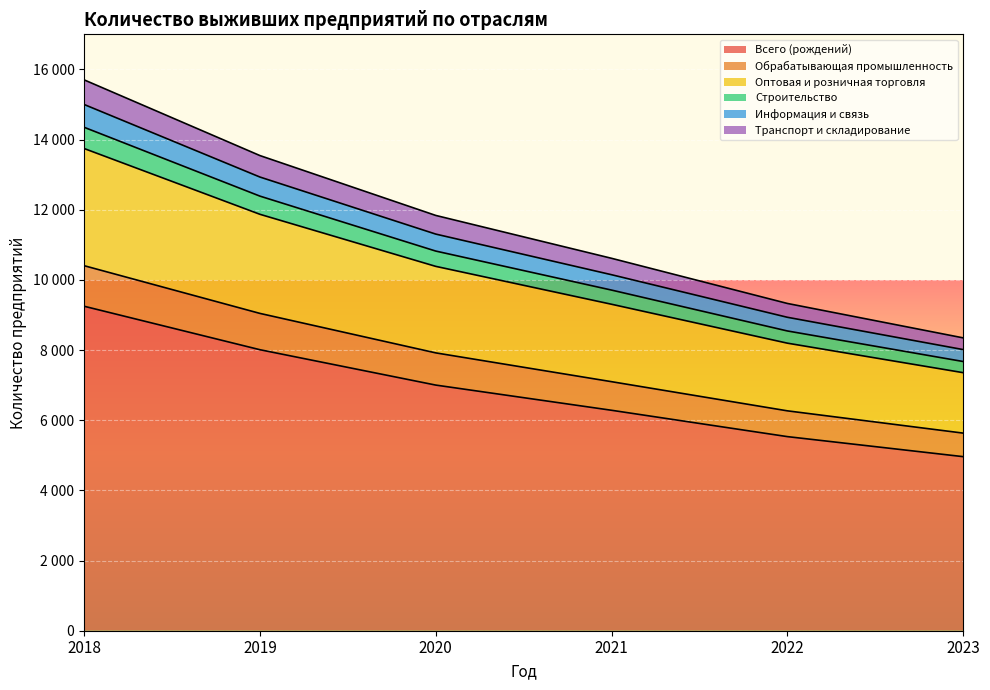

At how many categories does at least one series exceed 10930?

3